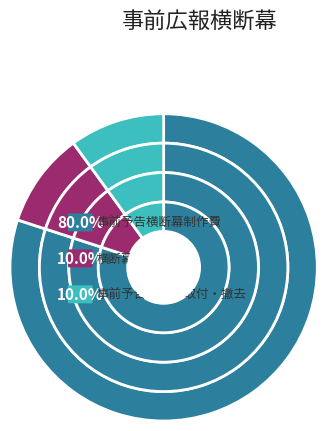

What is the ratio of the value at 横断幕取付資材費 to the value at 事前予告横断幕取付・撤去?

1.0